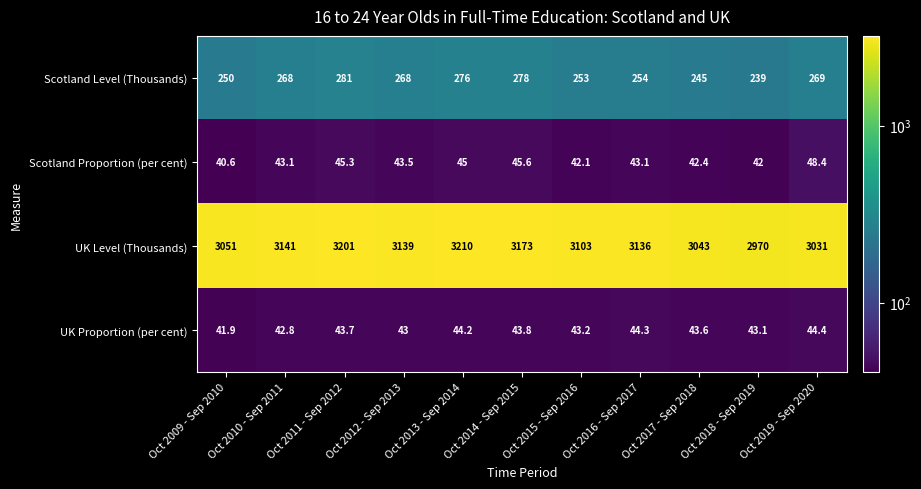

Rank the series by their maximum value, from lowest to highest.

UK Proportion (per cent), Scotland Proportion (per cent), Scotland Level (Thousands), UK Level (Thousands)